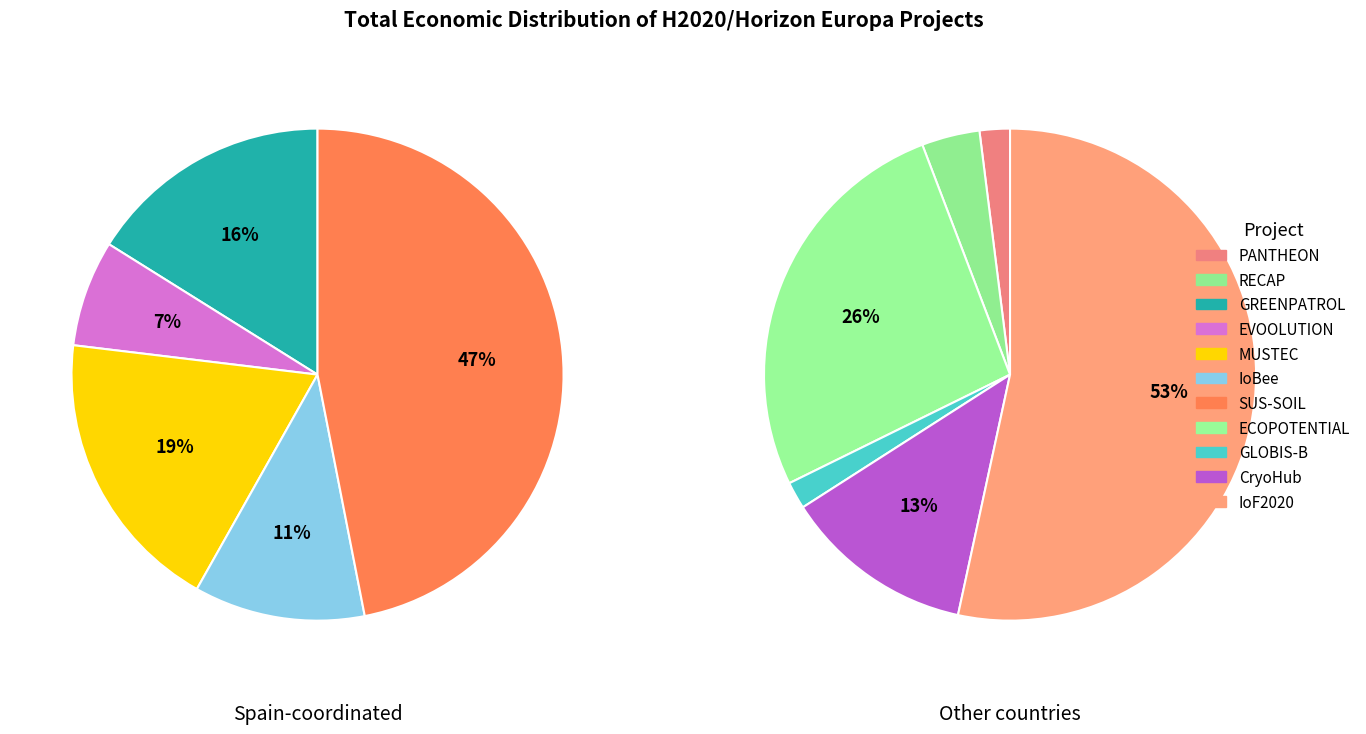

Does any single category account for the majority?

No